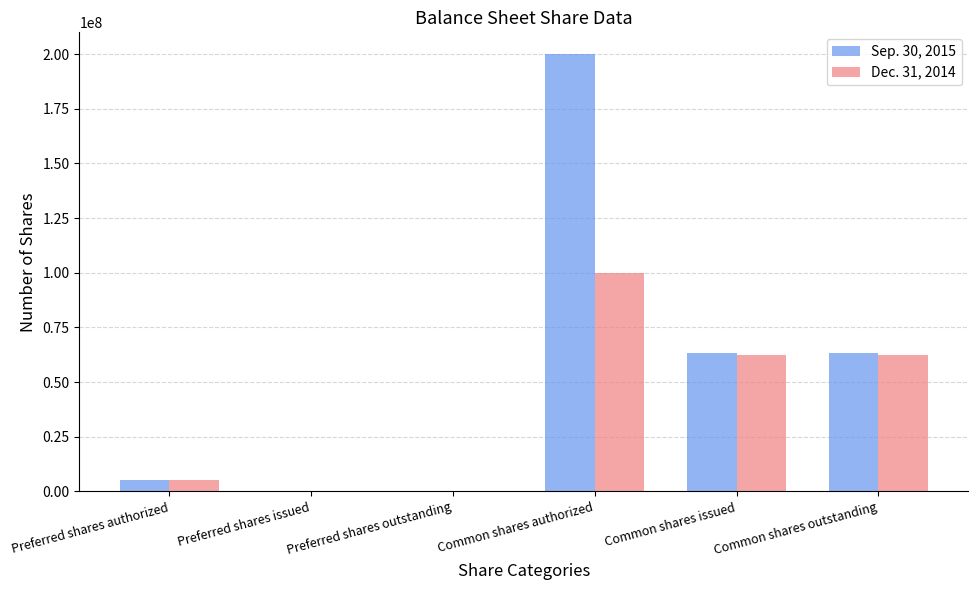

True or false: Dec. 31, 2014 has a value of 0 at Preferred shares issued.

True